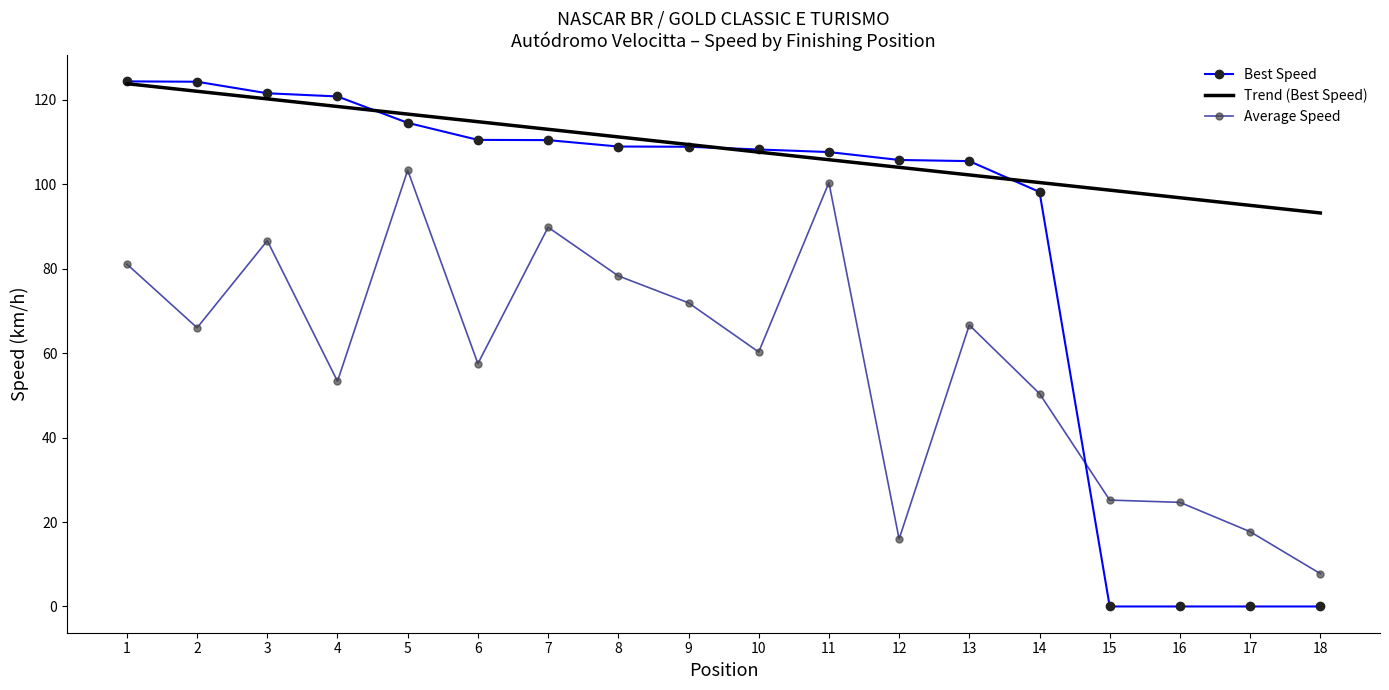

What is the maximum value shown in the chart?

124.4